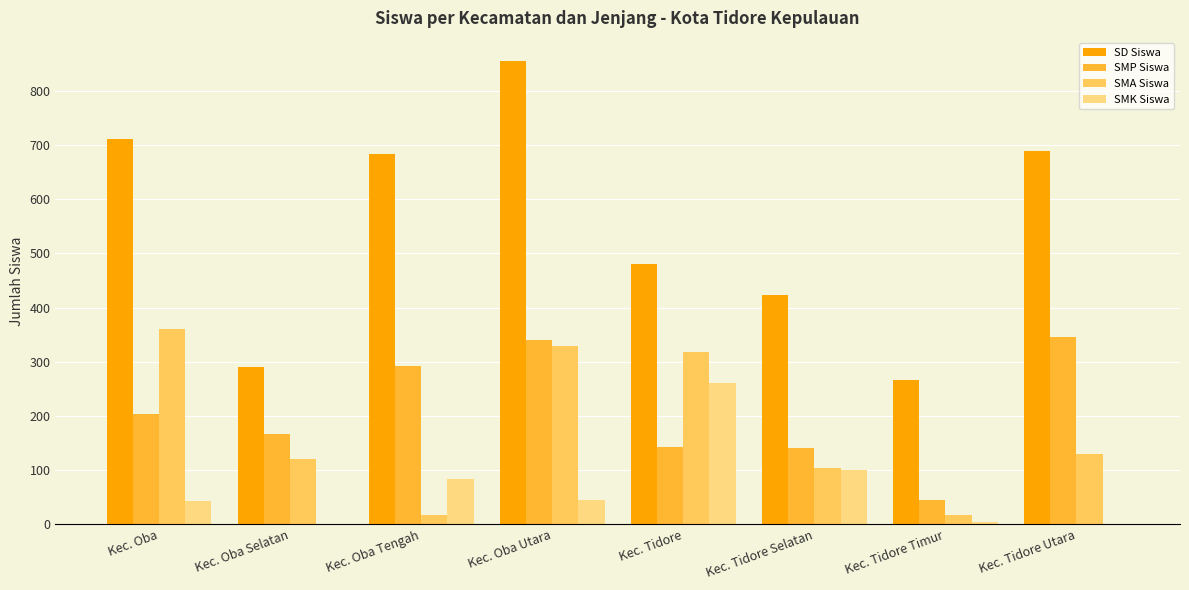

What are all the series names shown in the legend?

SD Siswa, SMP Siswa, SMA Siswa, SMK Siswa